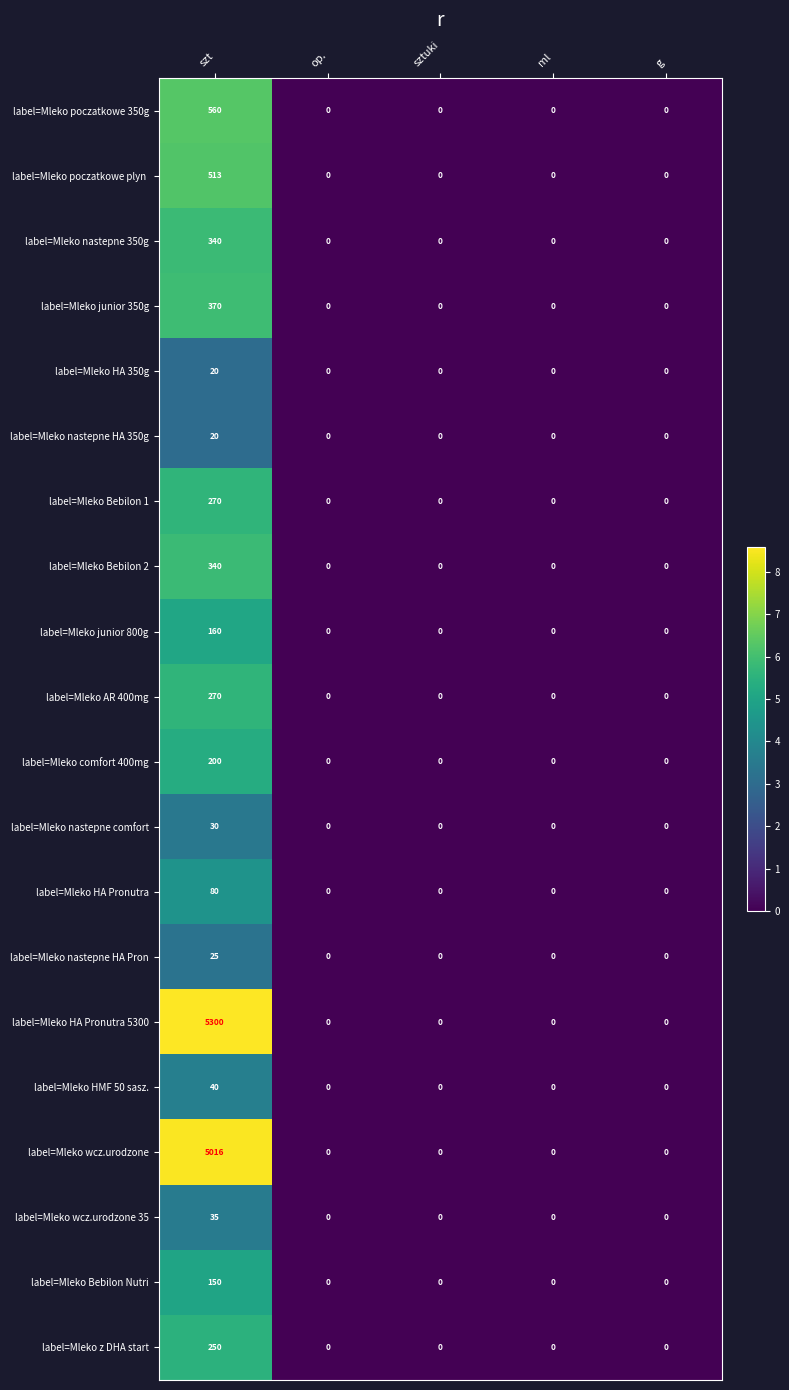

True or false: label=Mleko HA 350g has a value of 0 at op..

True